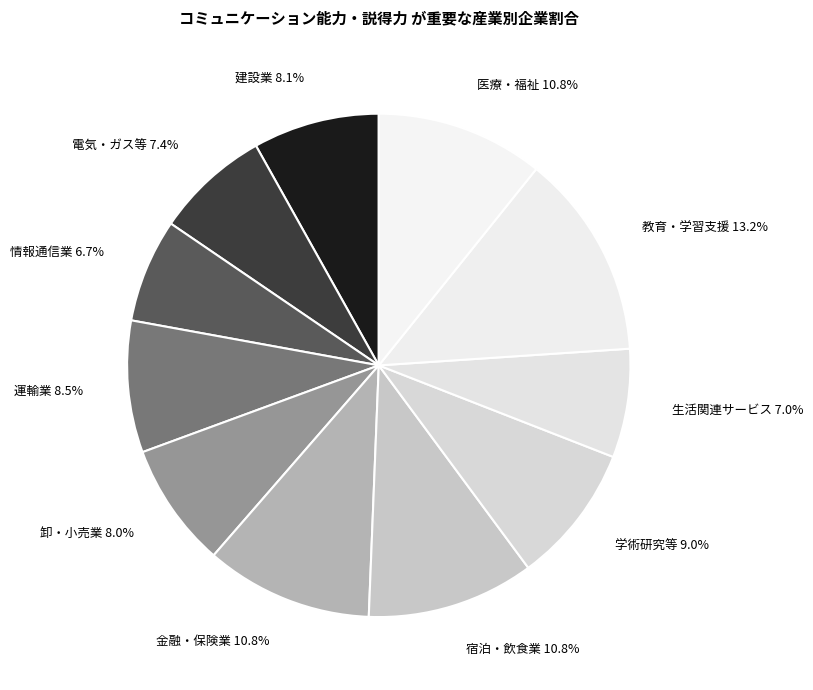

Is there a majority slice in this chart?

No